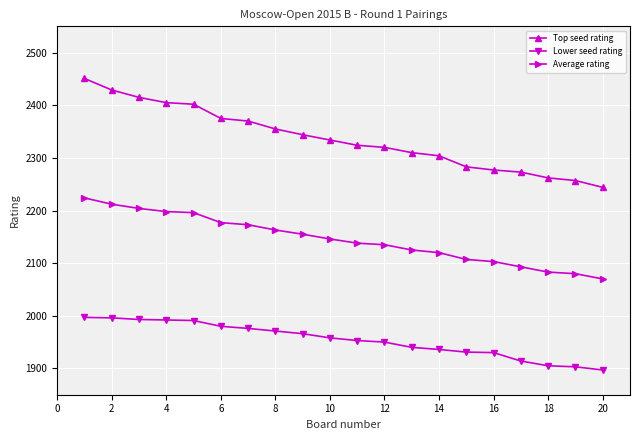

List the series in order of their peak value, highest first.

Top seed rating, Average rating, Lower seed rating